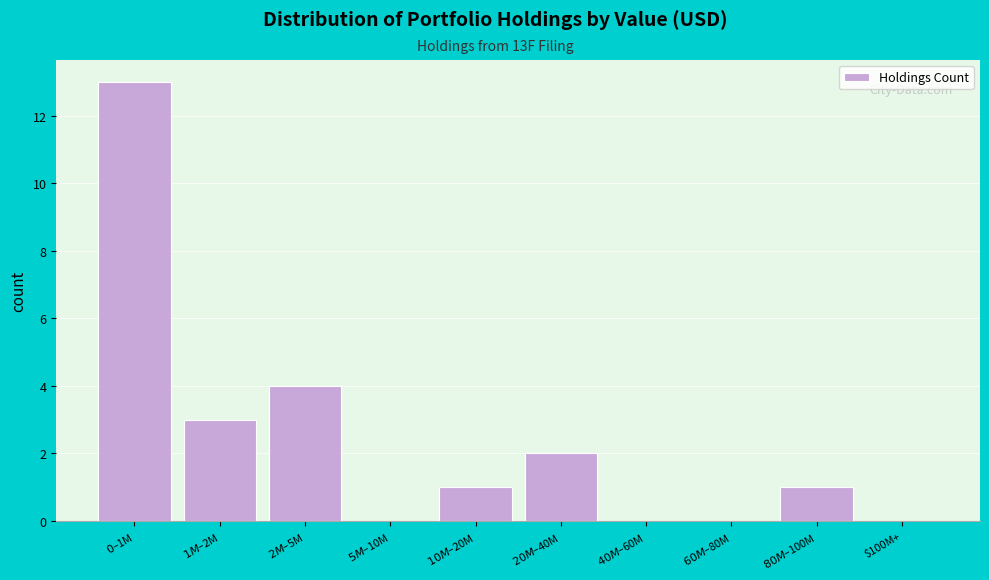

What is the maximum value shown in the chart?

13